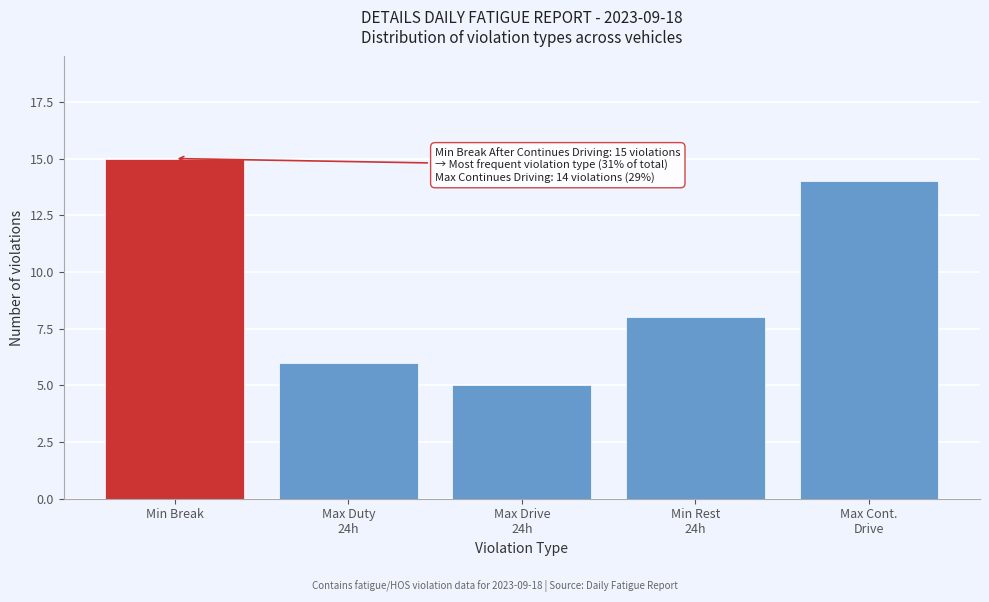

Reading right to left, extract all data points from this chart.

14	8	5	6	15